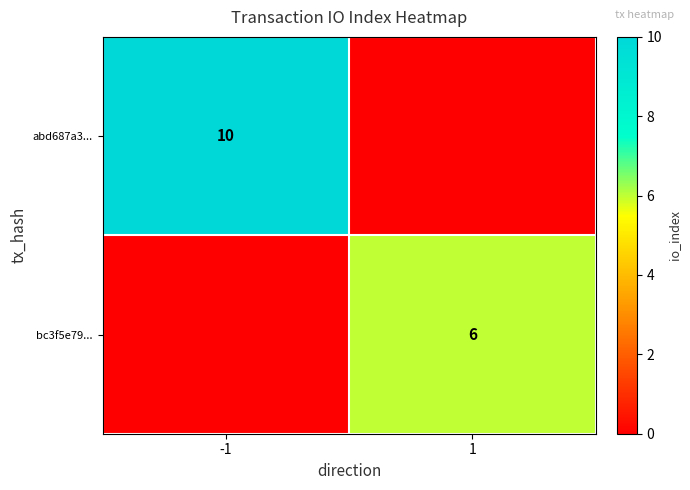

The value of bc3f5e79... at 1 is 6. True or false?

True